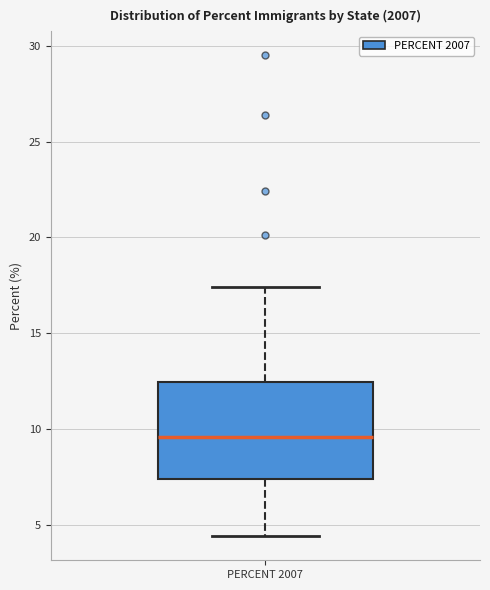

Transcribe this box plot: give where the median line is, the range the box spans, and where the two whiskers end, as read against the y-axis. The values are not printed on the chart, so give them approximately, as read against the axis.

median 9.5, box 7.5 to 12.5, whiskers 4.5 to 17.5